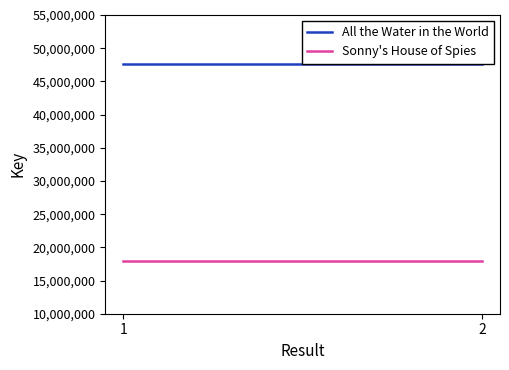

The value of Sonny's House of Spies at 2 is 27336618. True or false?

False